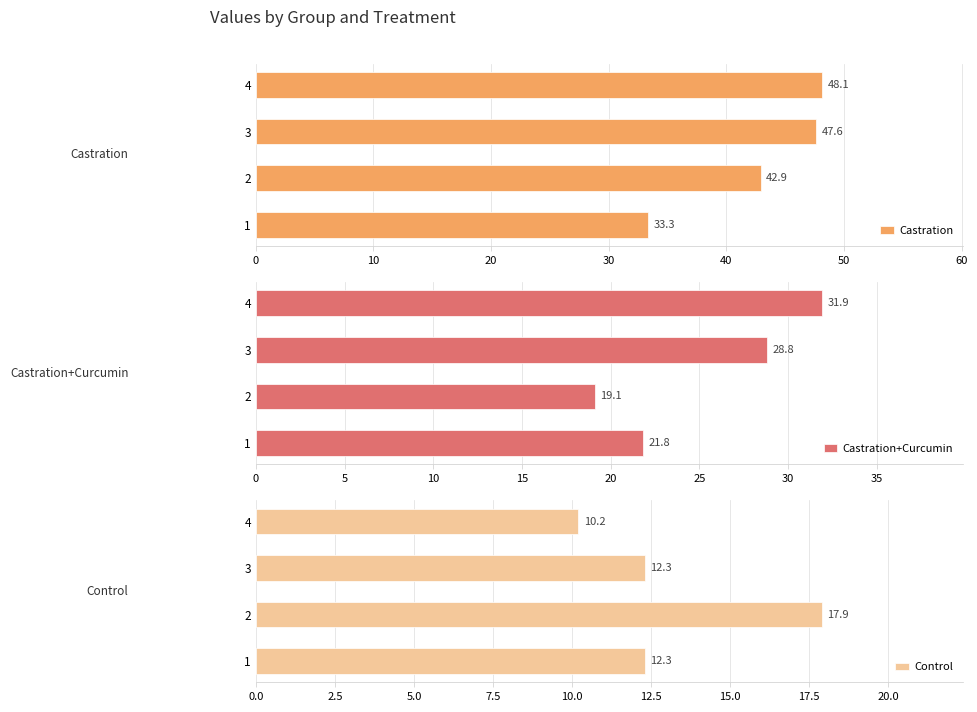

How many bars are there in each group?

3